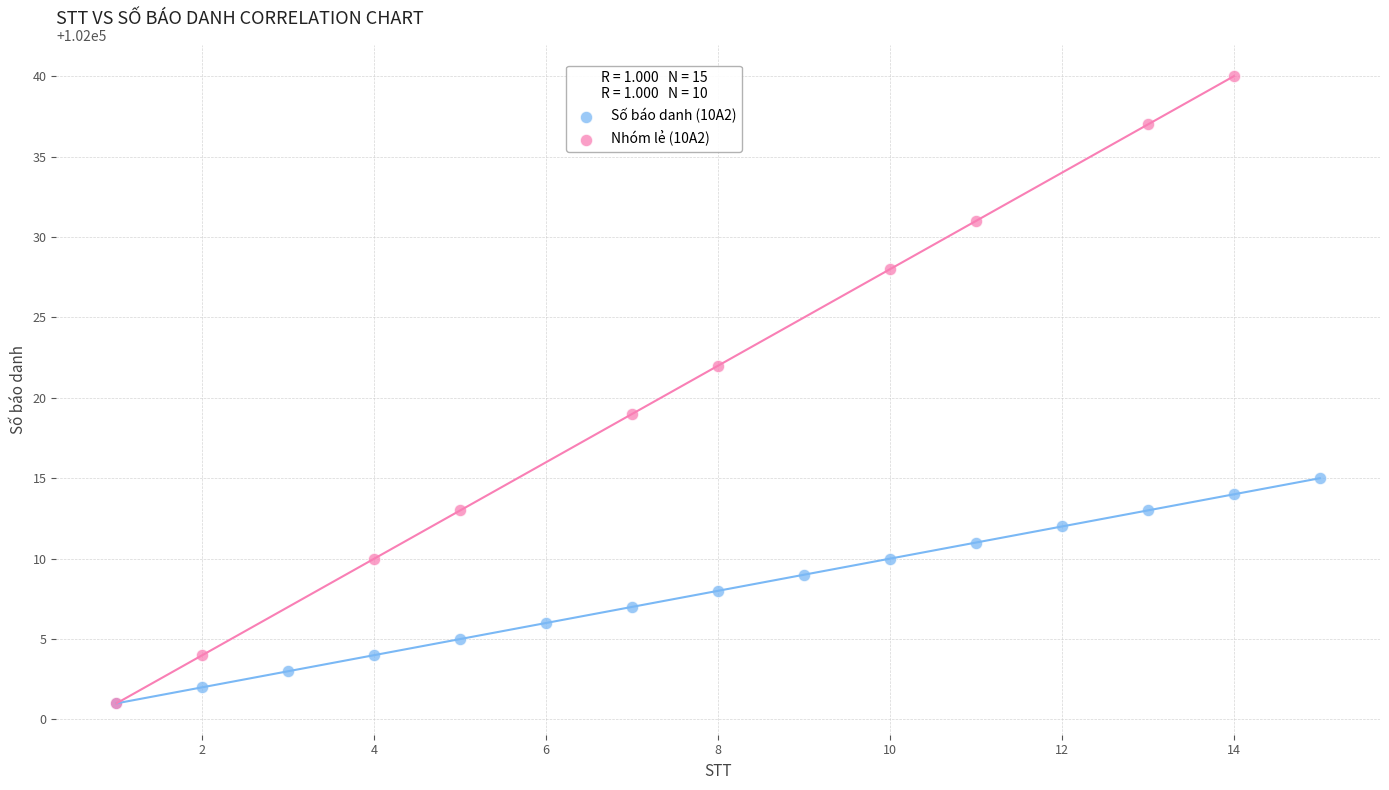

Which series reaches the maximum Y coordinate?

Nhóm lẻ (10A2)